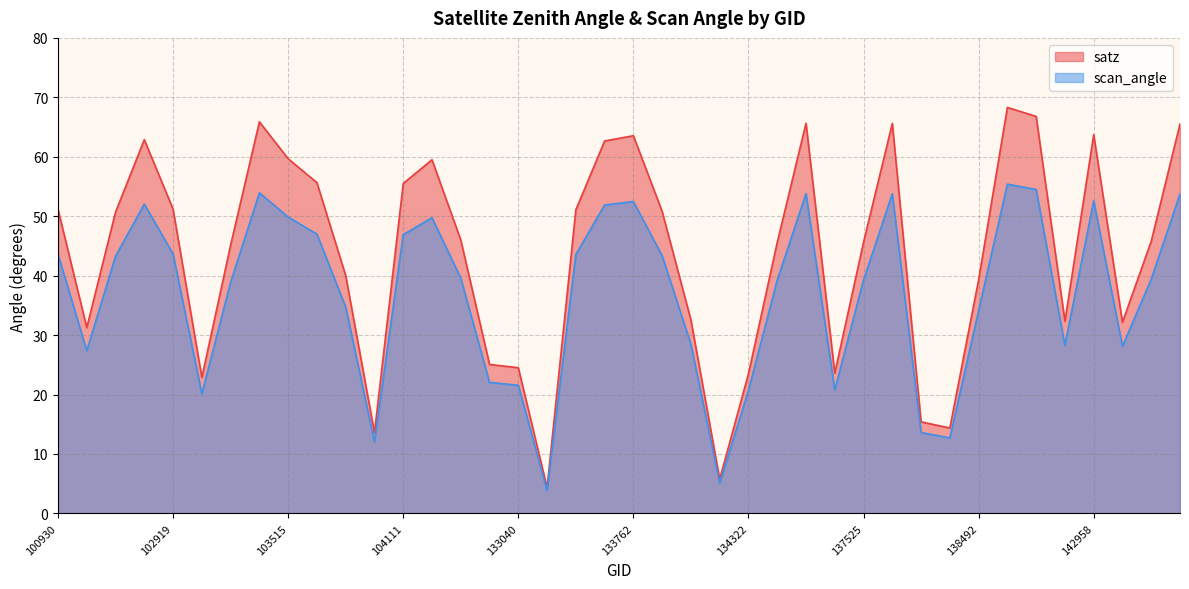

What is the total value across all series at 138505?

123.7